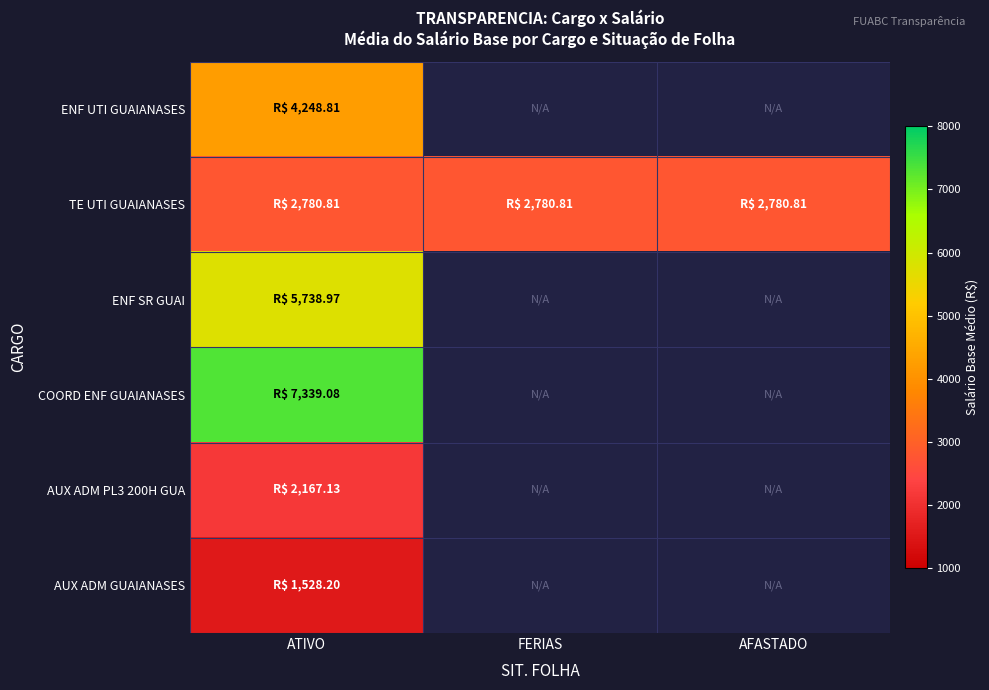

What is the average value of the TE UTI GUAIANASES series?

2780.8